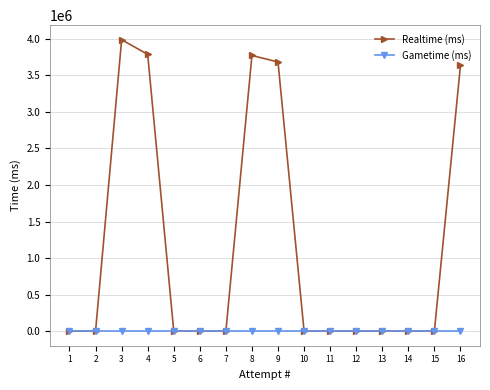

Which category has the highest value across all series?

3